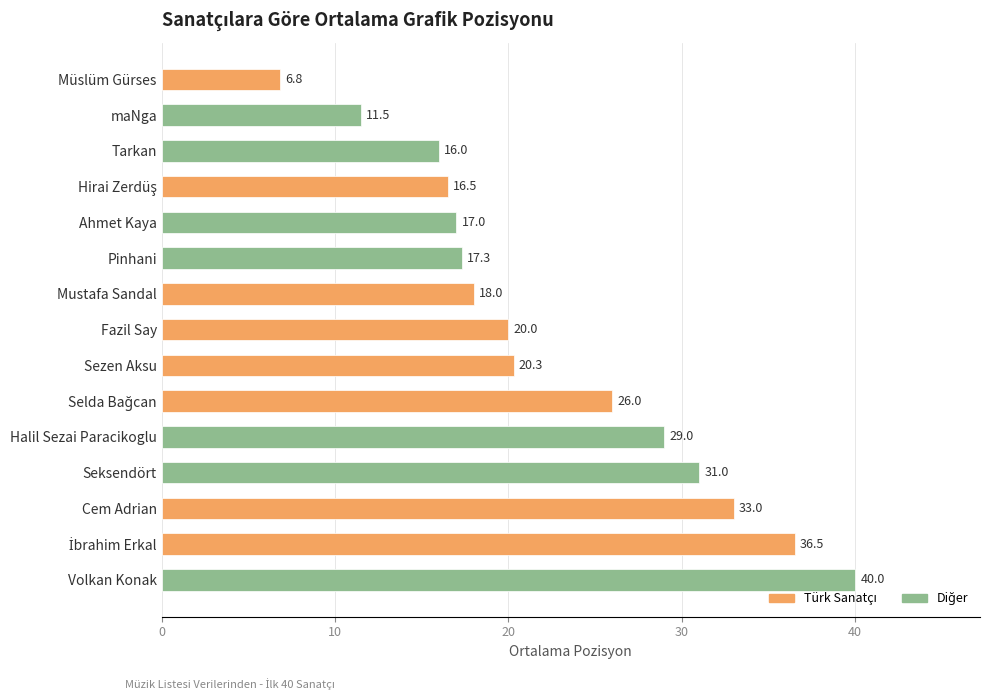

The chart shows a value of 29.4 at Ahmet Kaya. True or false?

False